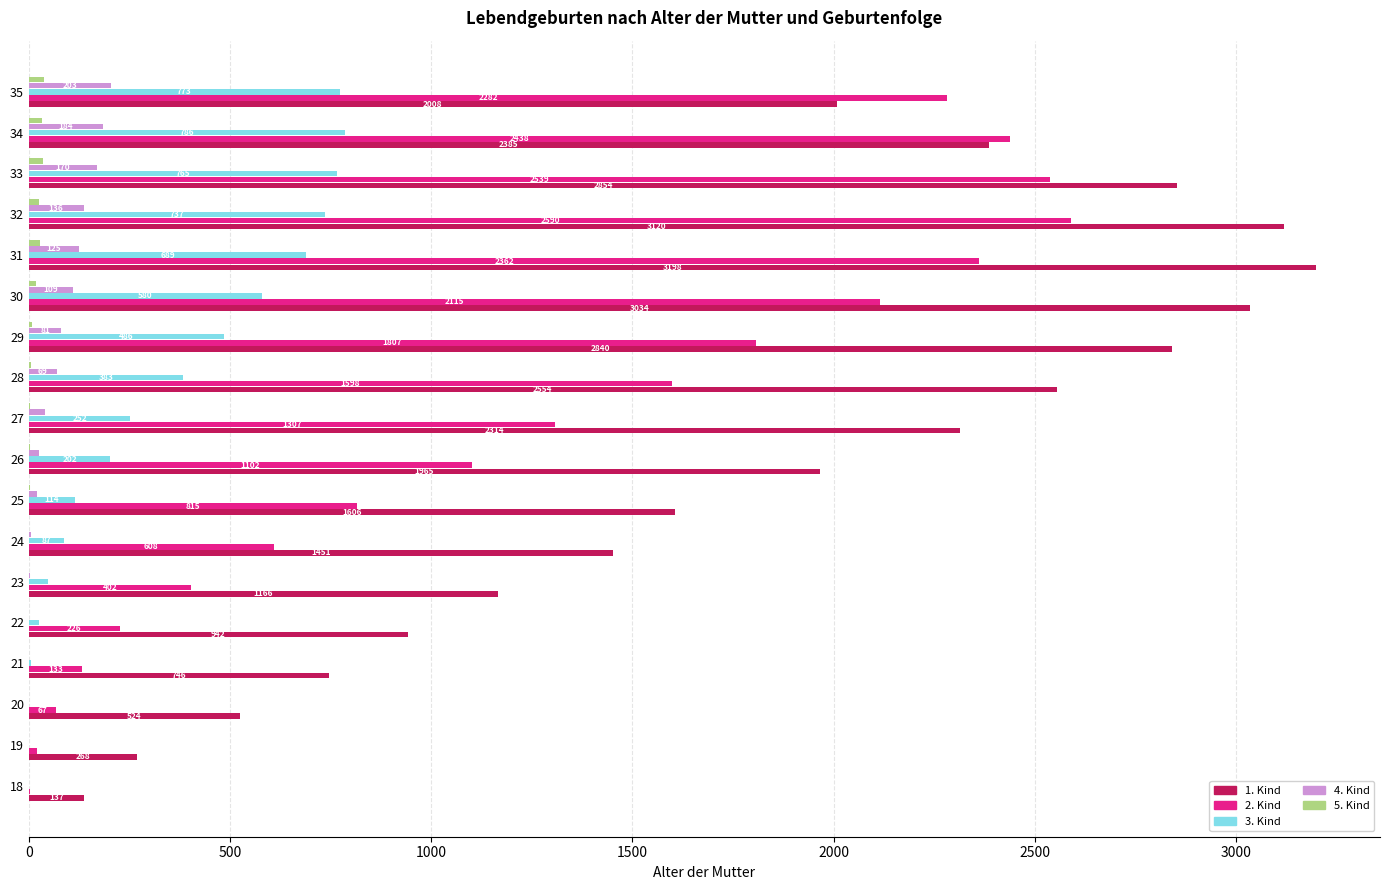

True or false: 1. Kind has a value of 3838 at 28.

False